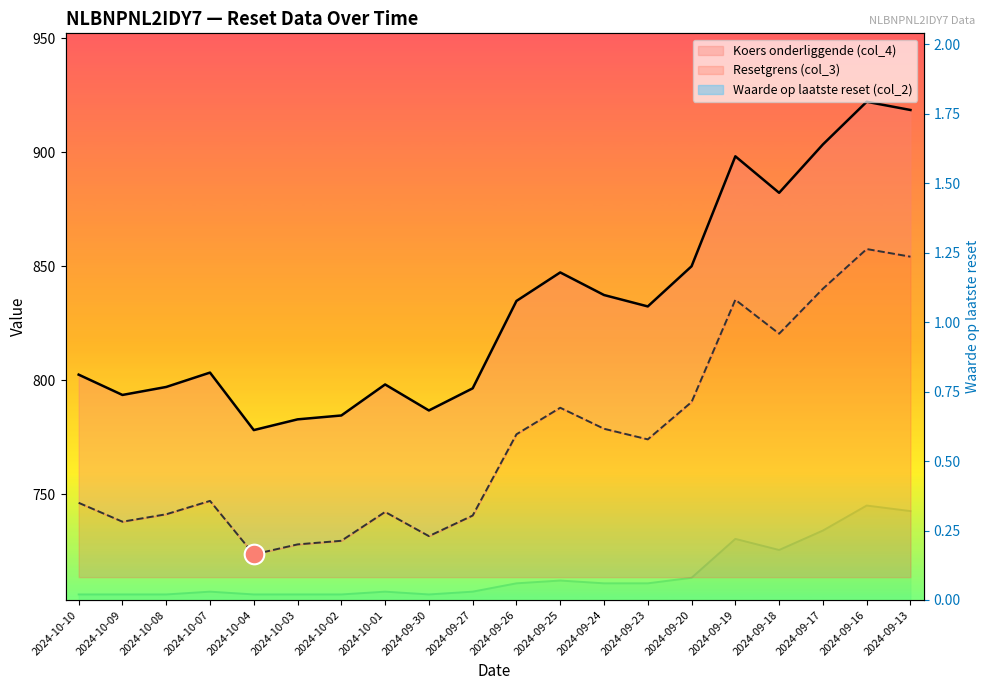

Which series has the largest Y range (max minus min)?

Koers onderliggende (col_4)